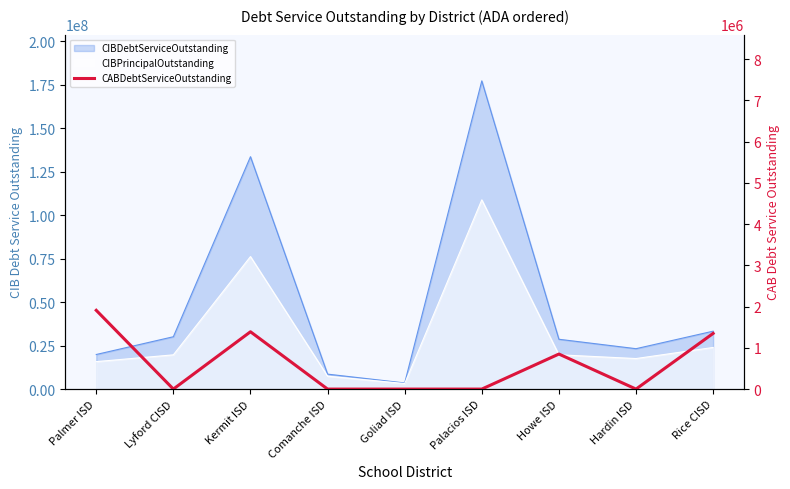

The chart shows a value of 1087376 at Palmer ISD. True or false?

False